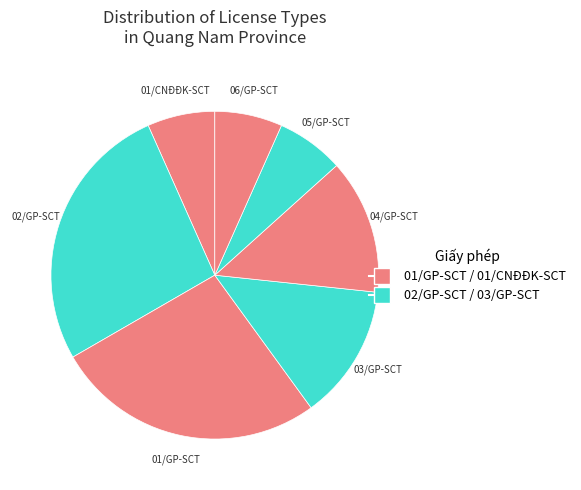

How many segments does this pie chart have?

7